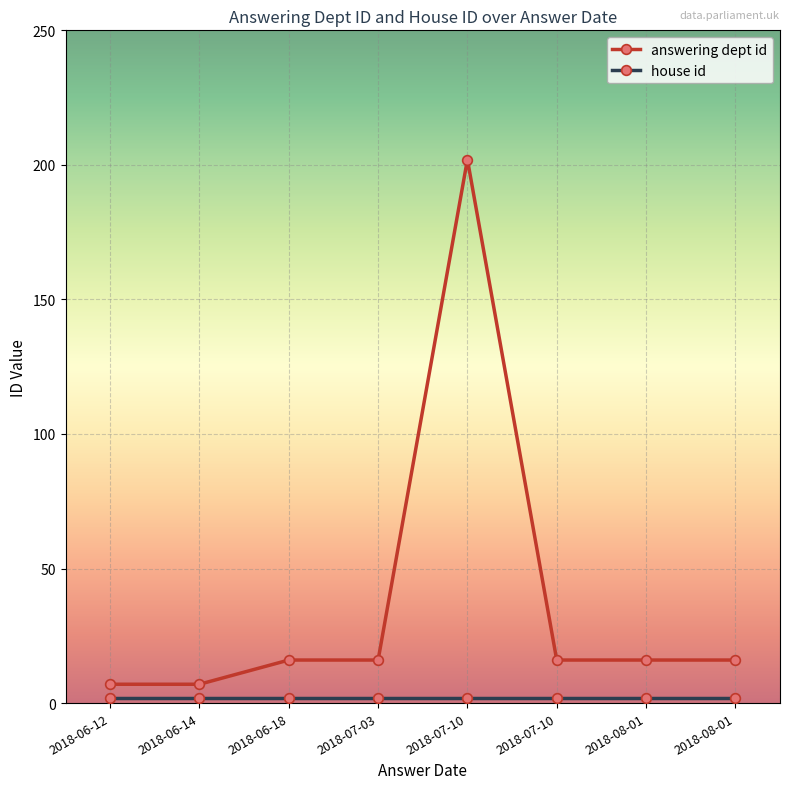

How many lines are shown in the chart?

2